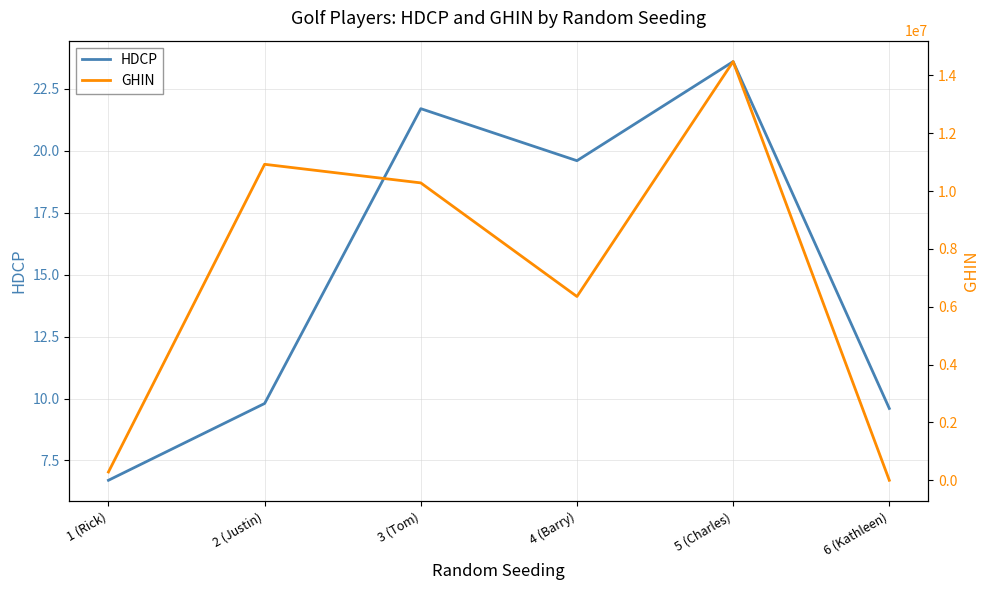

List the labels in order of GHIN value, largest first.

5 (Charles), 2 (Justin), 3 (Tom), 4 (Barry), 1 (Rick), 6 (Kathleen)